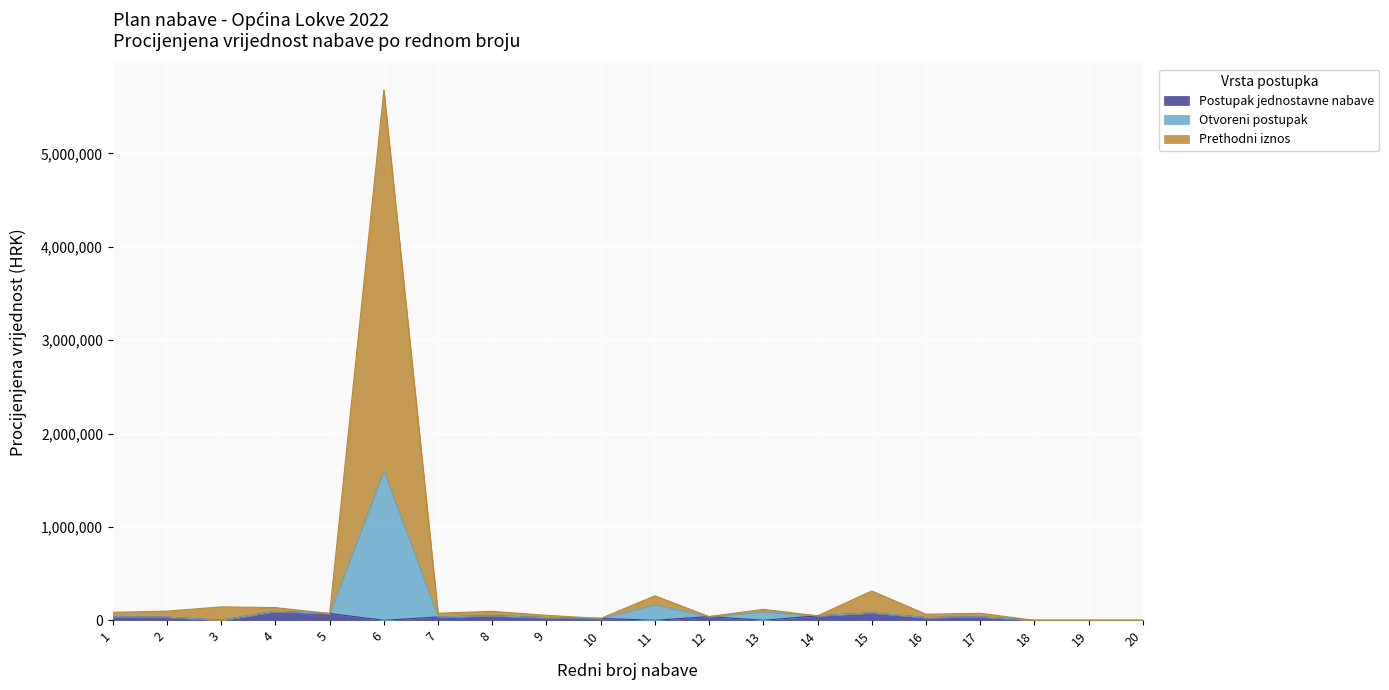

What is the total value across all series at 5?

72800